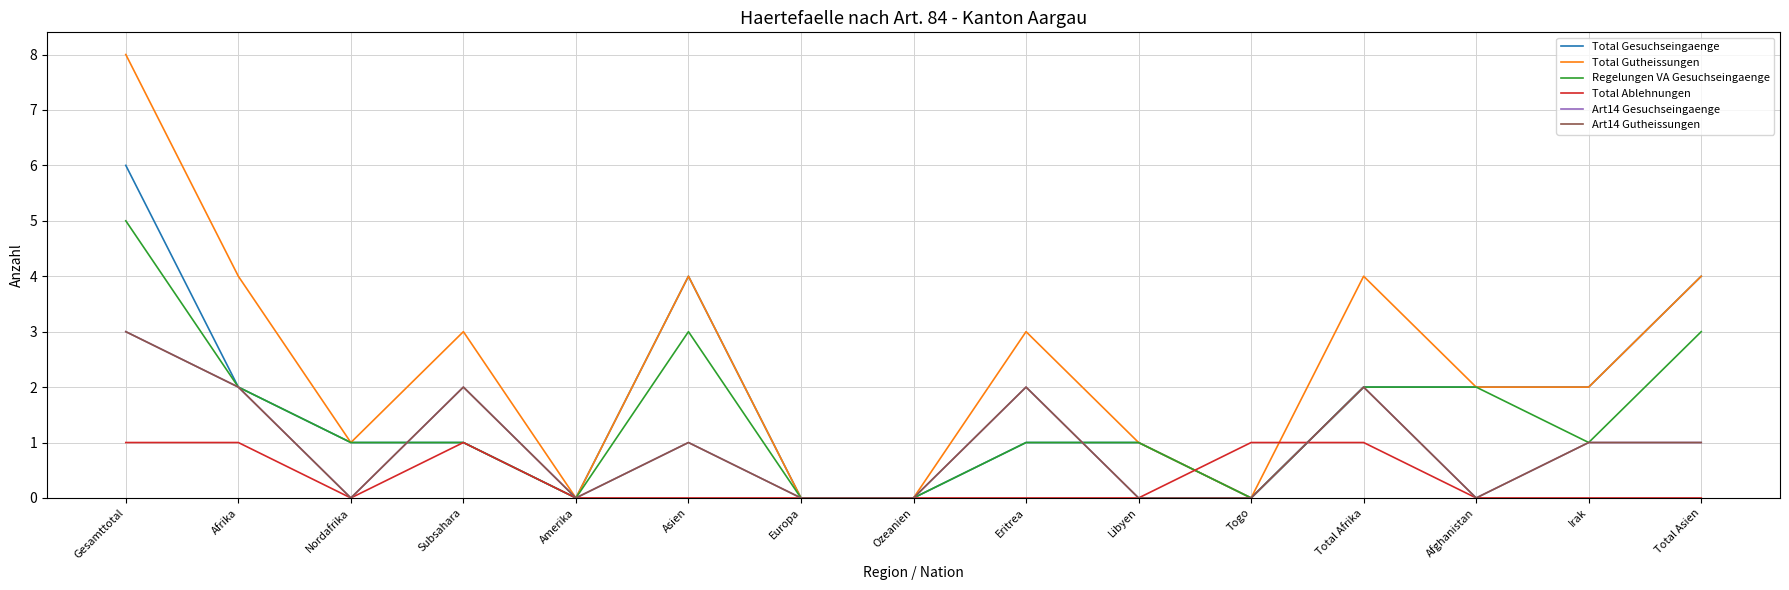

What is the difference between the Total Gutheissungen values at Togo and Afrika?

4